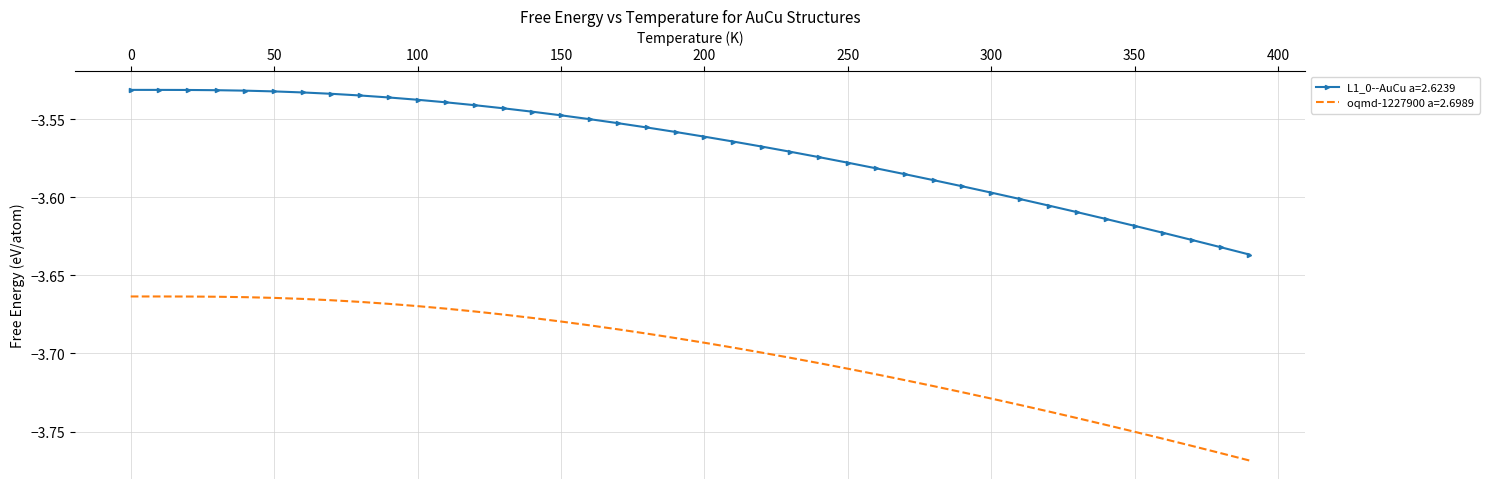

True or false: oqmd-1227900 a=2.6989 and L1_0--AuCu a=2.6239 intersect in this chart.

False